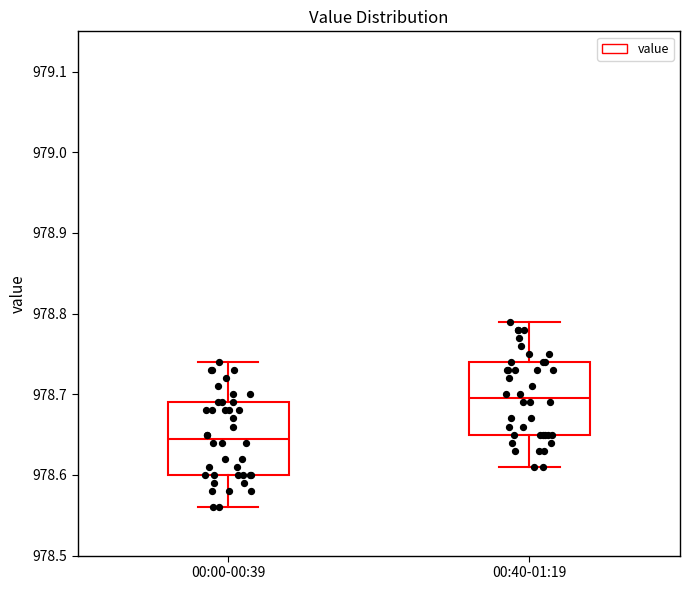

Which box's median line is the highest?

00:40-01:19